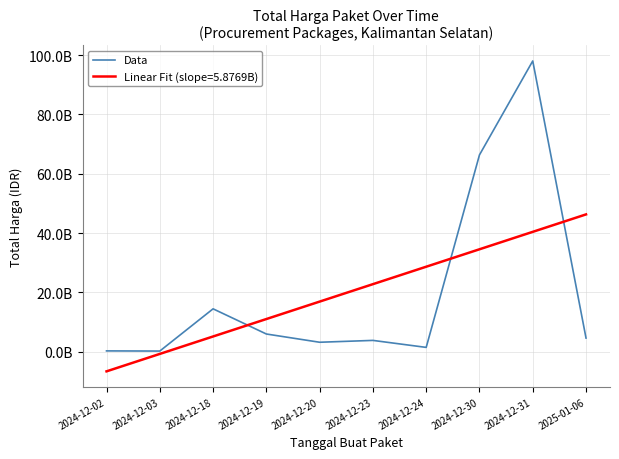

Reading left to right, extract all data points from this chart.

2024-12-02=290400000	2024-12-03=236184000	2024-12-18=14467298200	2024-12-19=5983900000	2024-12-20=3204000000	2024-12-23=3827760000	2024-12-24=1470600000	2024-12-30=66337062800	2024-12-31=98001369282	2025-01-06=4613012370